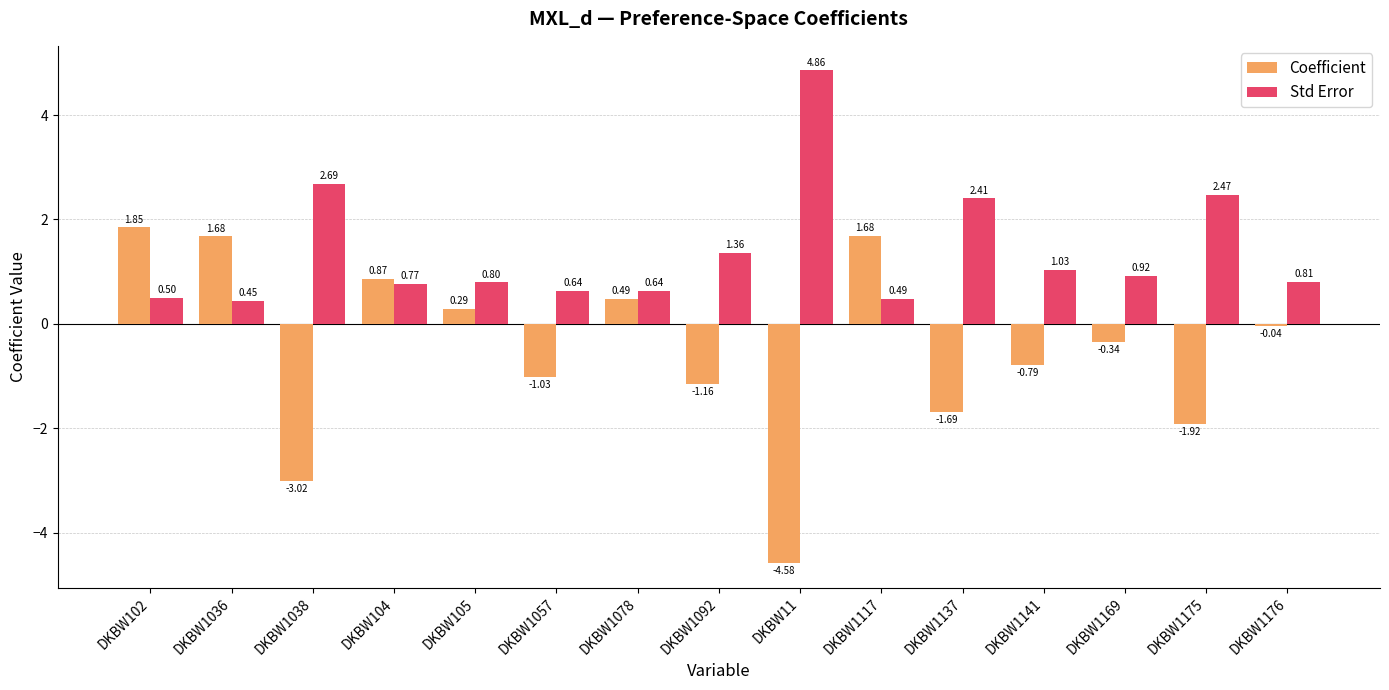

How many data points in Coefficient are above 0?

6